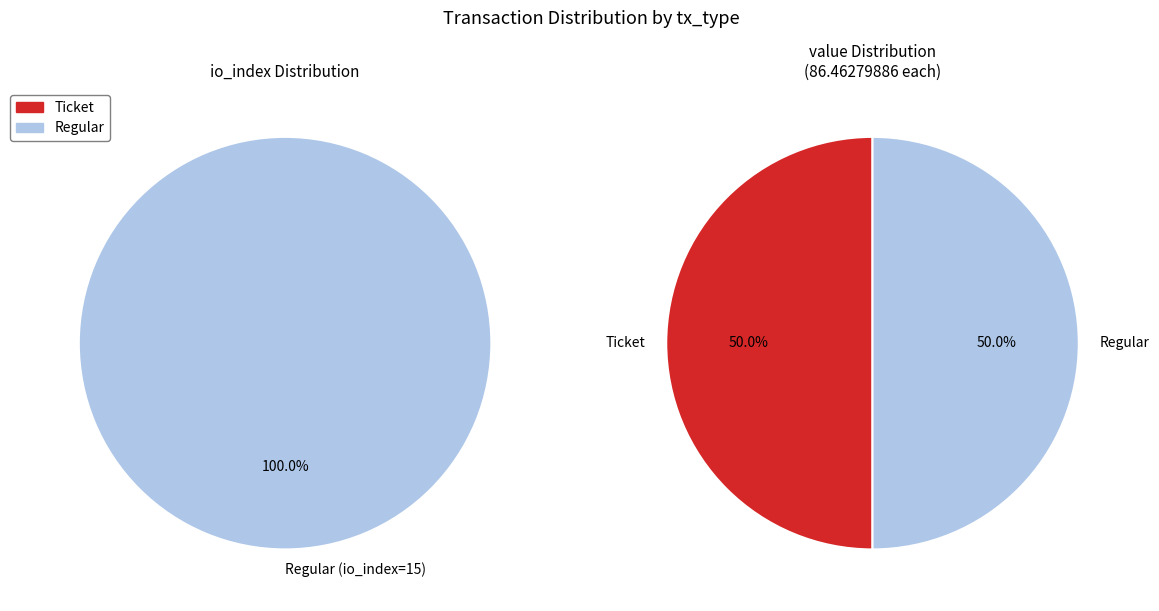

Is it true that Ticket is 1% of the pie?

False